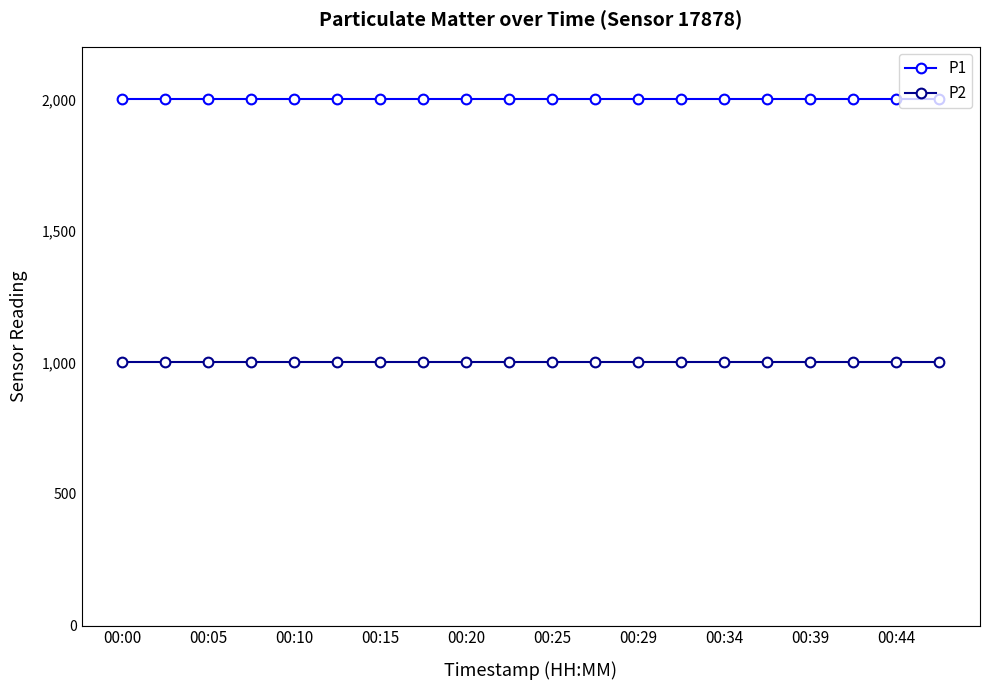

At how many categories does at least one series exceed 1693?

20